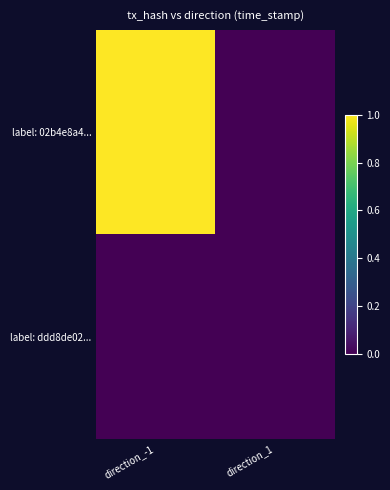

How many data points does each series have?

2